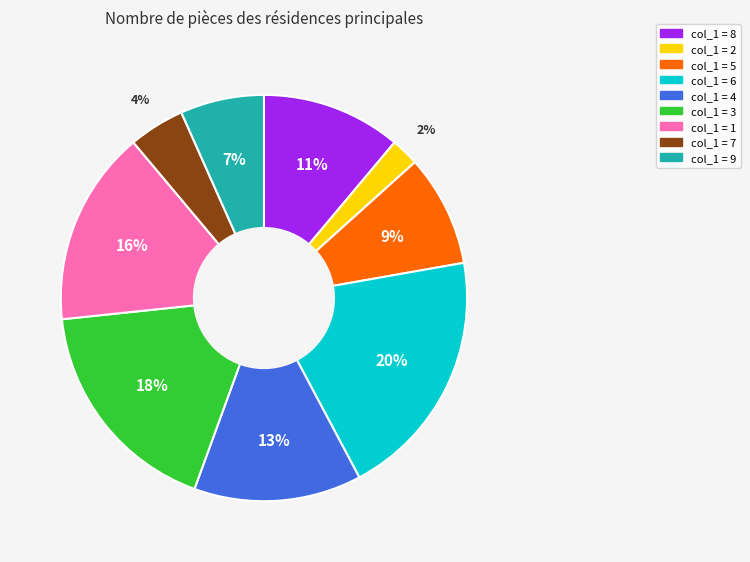

Count the number of slices in the pie.

9